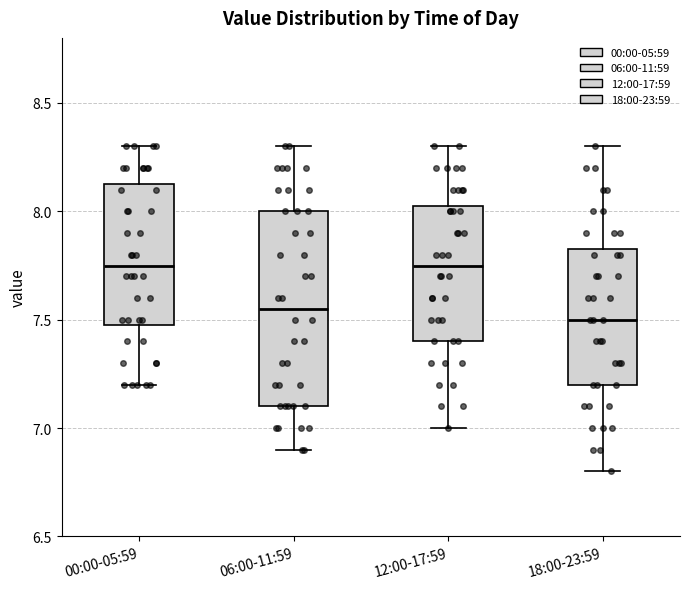

Comparing the boxes themselves (not the whiskers), which one is the tallest?

06:00-11:59